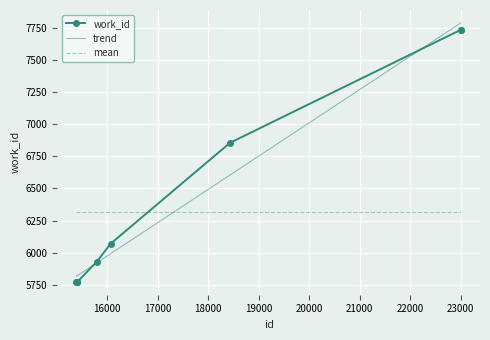

True or false: the data has more than 2 interior local peaks.

False